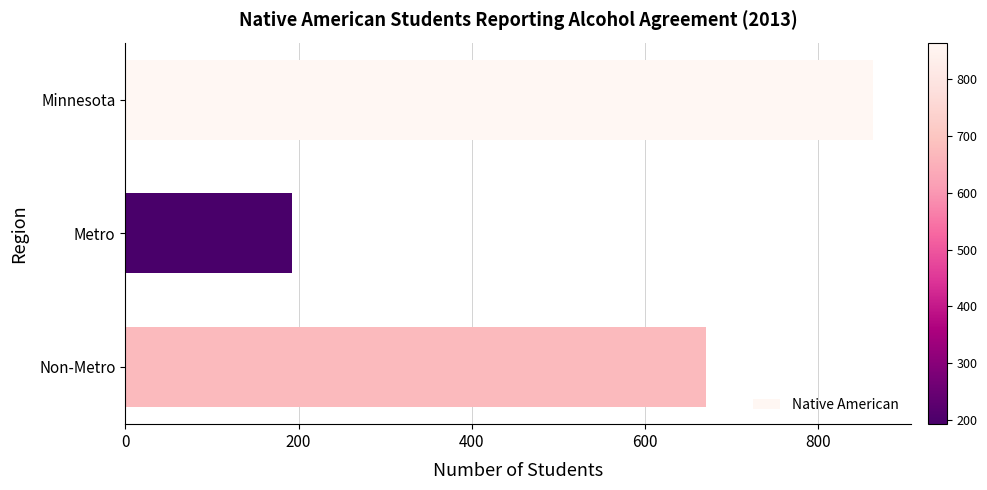

Count the values in the range 193 to 864.

3